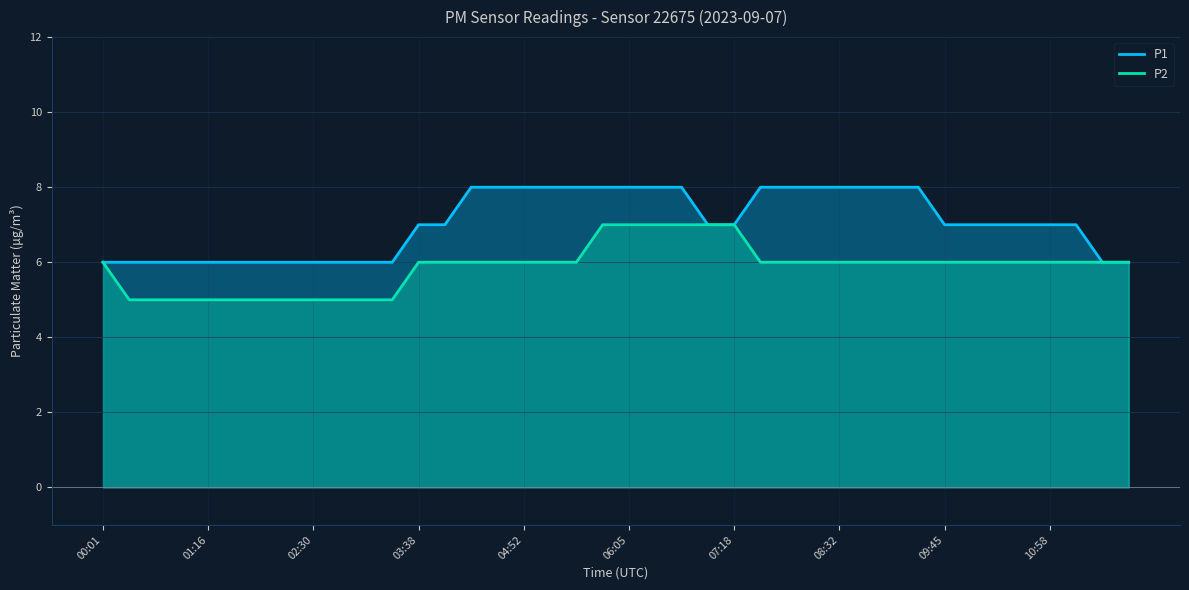

What is the difference between the maximum and minimum values in the P1 series?

2